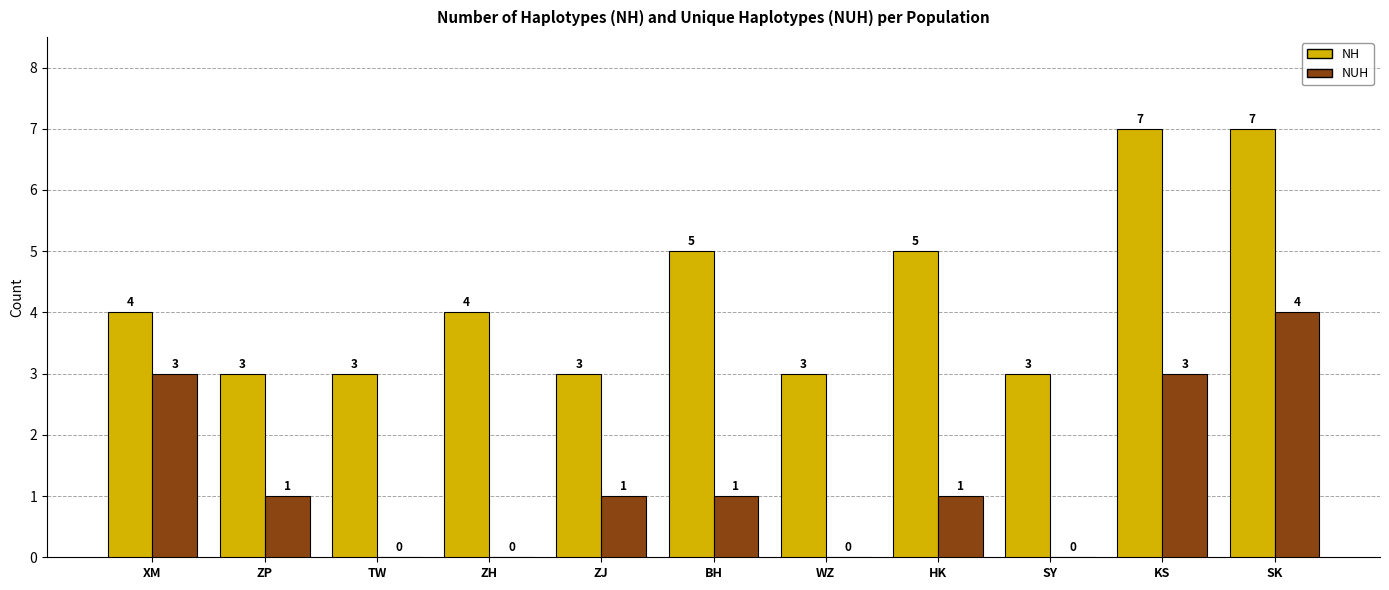

Reading left to right, what are all the values shown in this chart?

NH: XM=4	ZP=3	TW=3	ZH=4	ZJ=3	BH=5	WZ=3	HK=5	SY=3	KS=7	SK=7
NUH: XM=3	ZP=1	TW=0	ZH=0	ZJ=1	BH=1	WZ=0	HK=1	SY=0	KS=3	SK=4